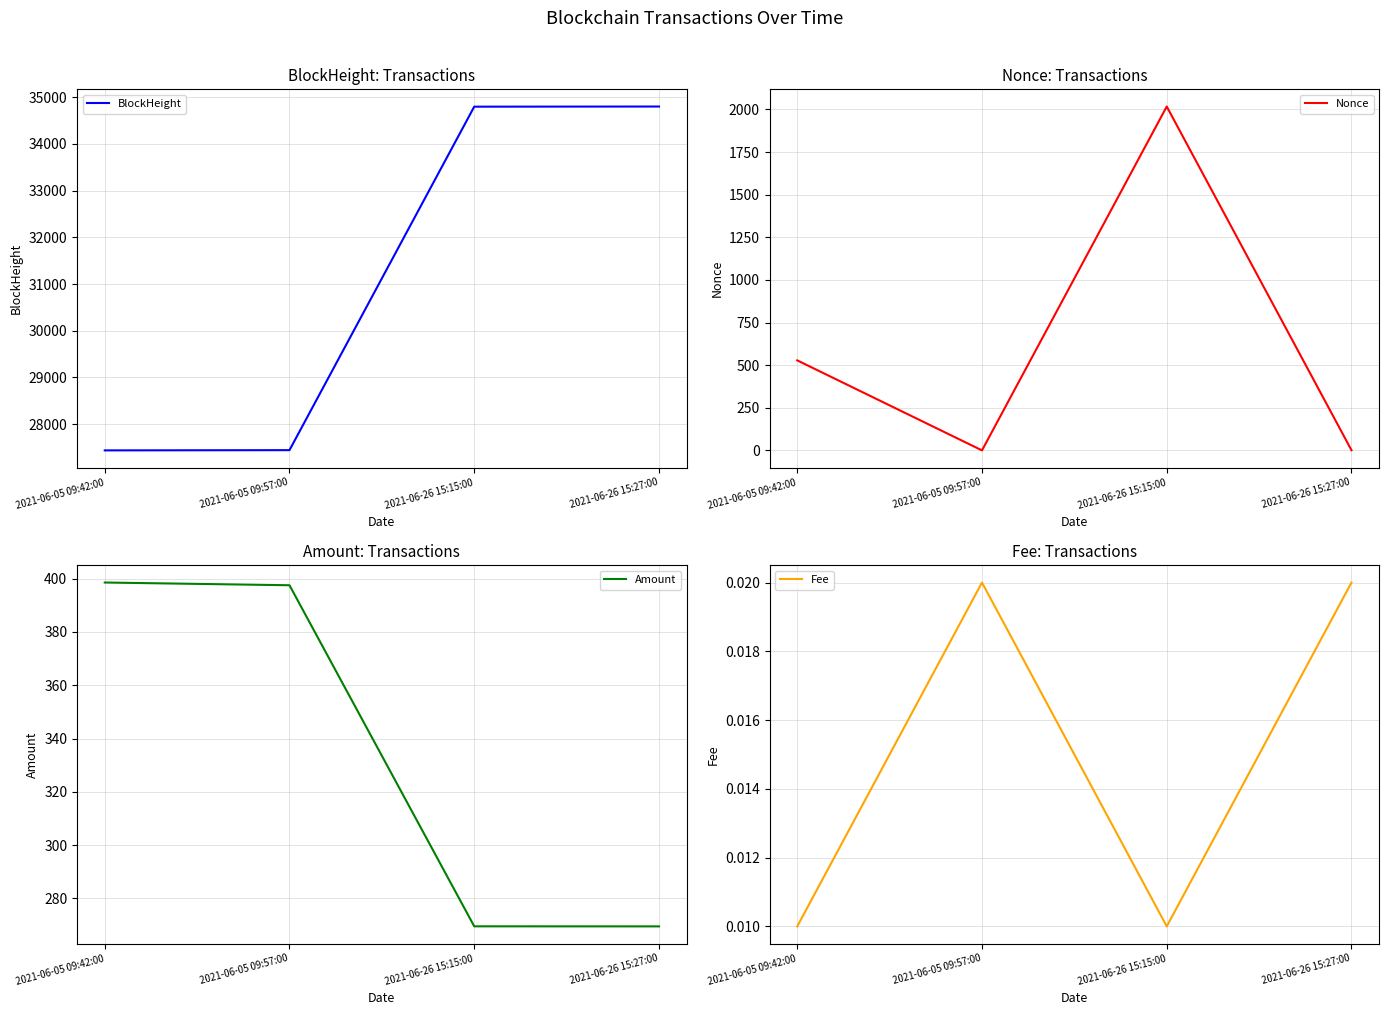

At which label does Nonce first exceed 528?

2021-06-26 15:15:00